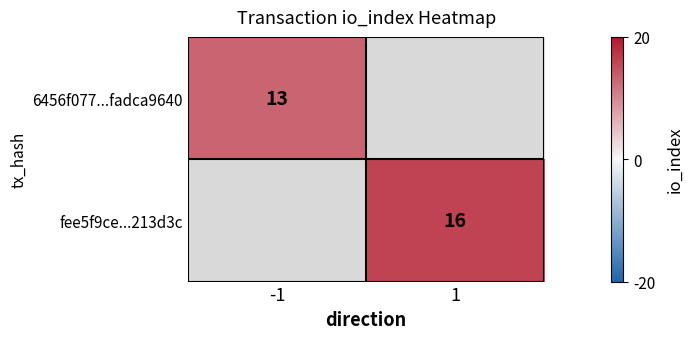

The fee5f9ce...213d3c series shows 16 at 1. True or false?

True